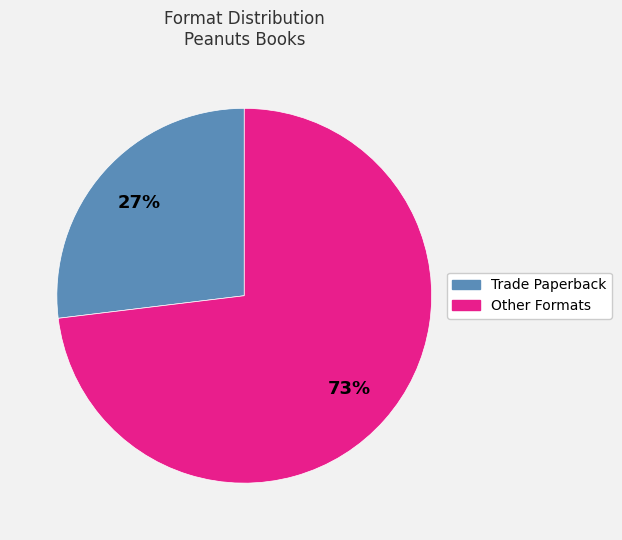

Is there any slice that represents more than half of the pie?

Yes